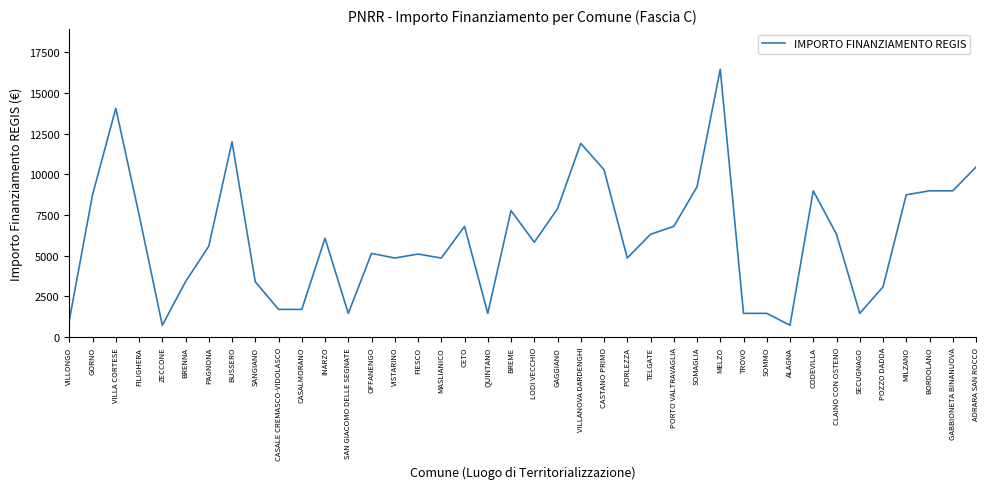

Which has a higher value, ADRARA SAN ROCCO or GABBIONETA BINANUOVA?

ADRARA SAN ROCCO